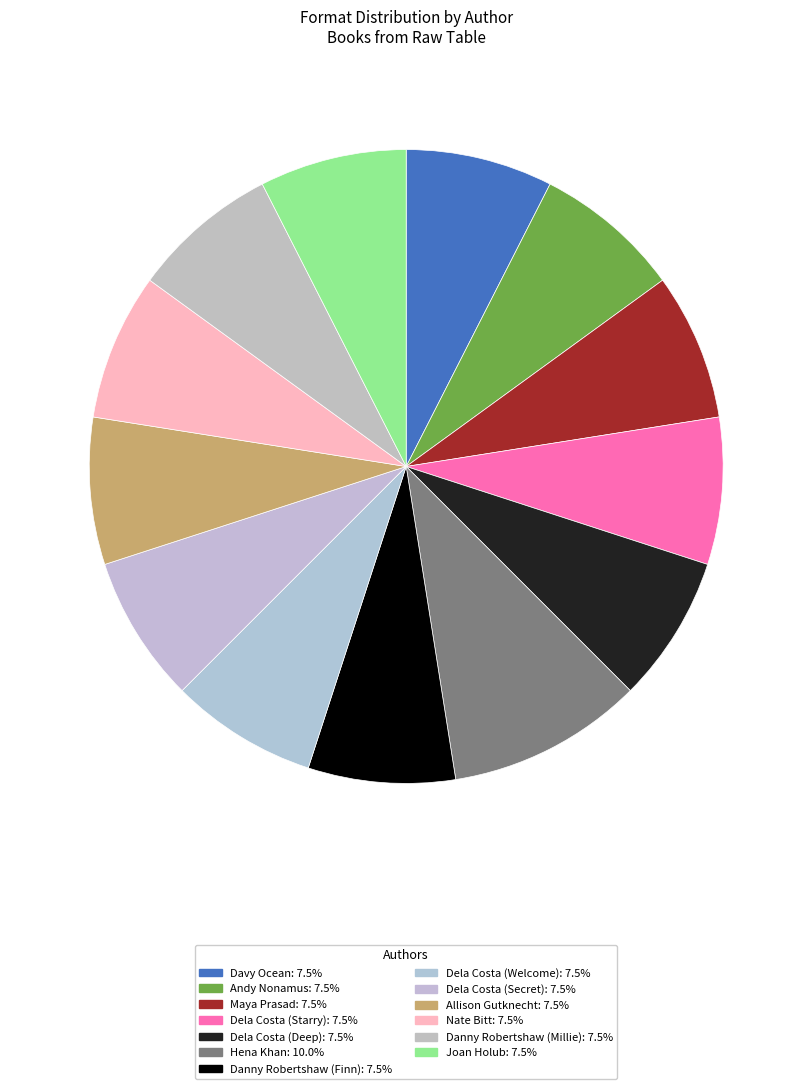

What is the ratio of the value at Dela Costa (Welcome) to the value at Dela Costa (Deep)?

1.0